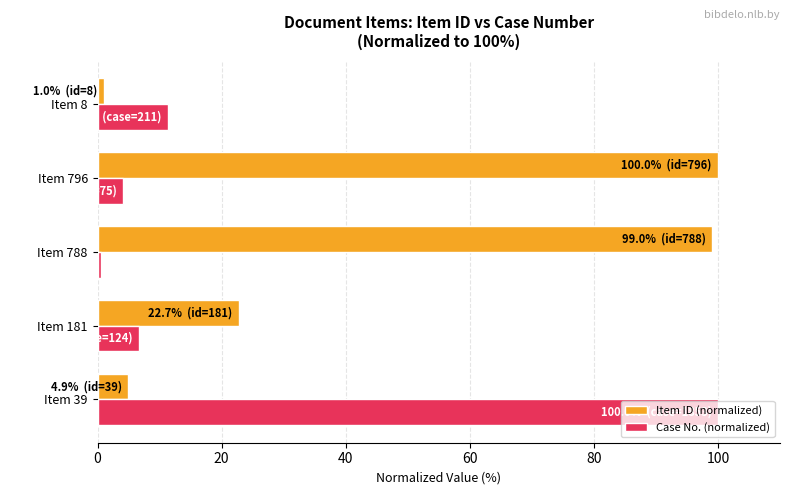

The value of Case No. (normalized) at Item 8 is 11.4. True or false?

True